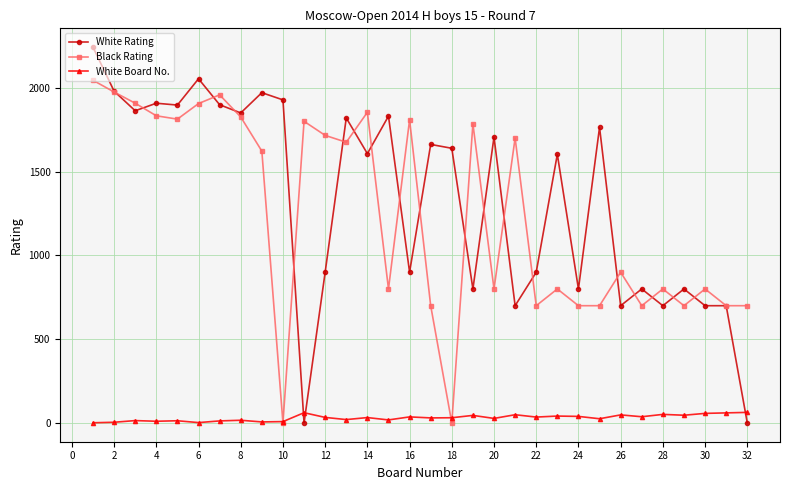

Which series has the largest total across all categories?

White Rating